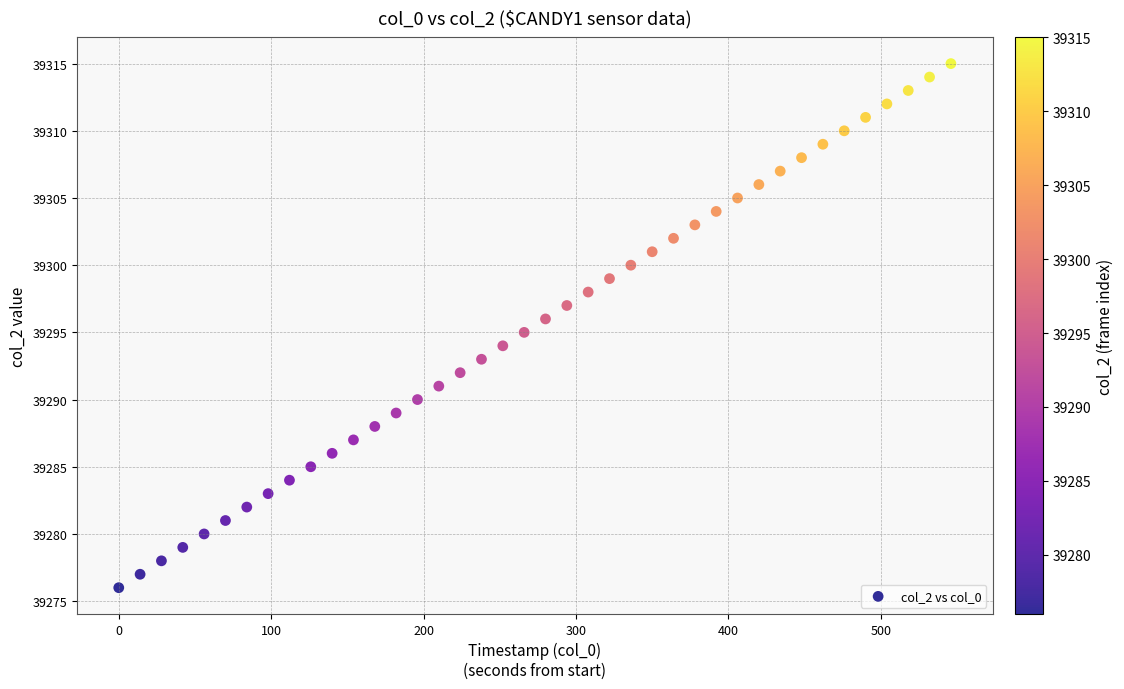

What is the range of Y values (max minus min)?

39